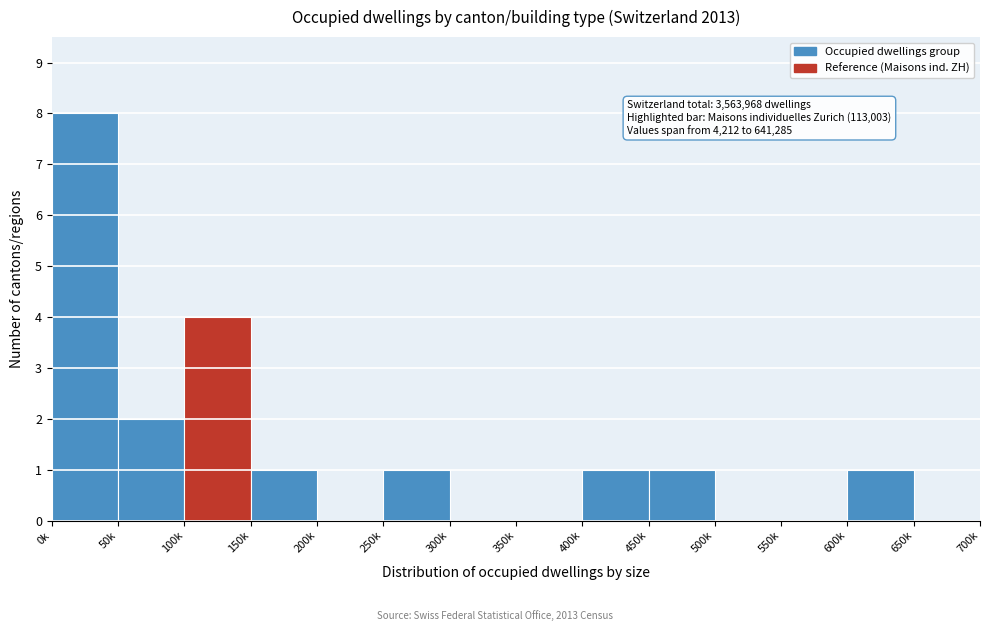

Reading left to right, what are all the values shown in this chart?

0k=8	50k=2	100k=4	150k=1	200k=0	250k=1	300k=0	350k=0	400k=1	450k=1	500k=0	550k=0	600k=1	650k=0